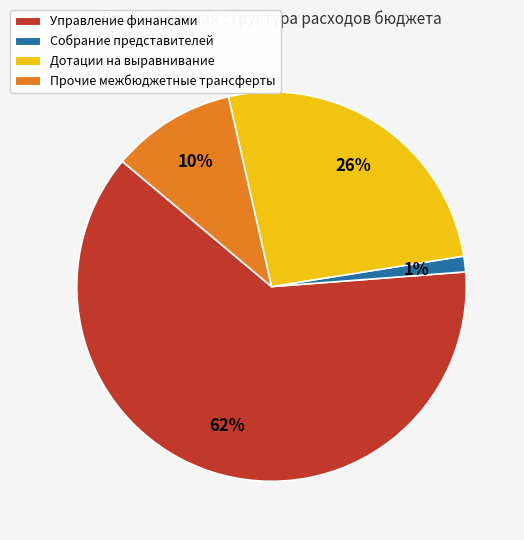

Is it true that Дотации на выравнивание is 26% of the pie?

True